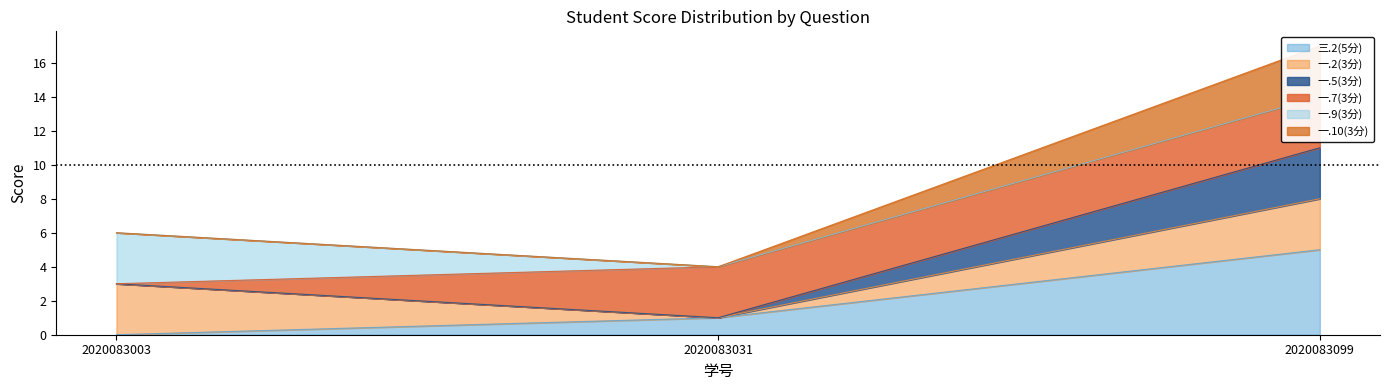

Which category has the lowest value across all series?

2020083003